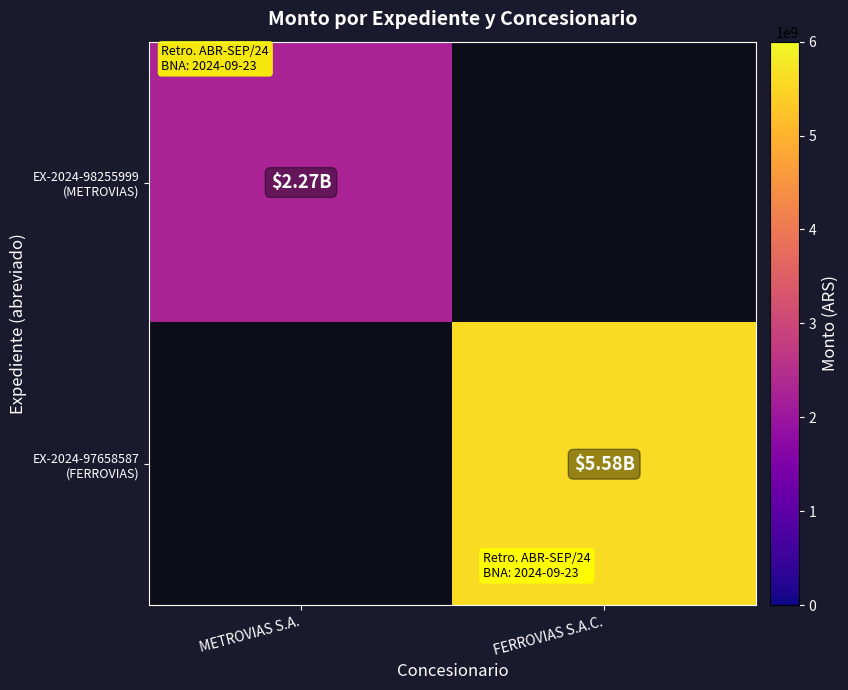

True or false: EX-2024-98255999 (METROVIAS) has a value of 650254547.3 at METROVIAS S.A..

False